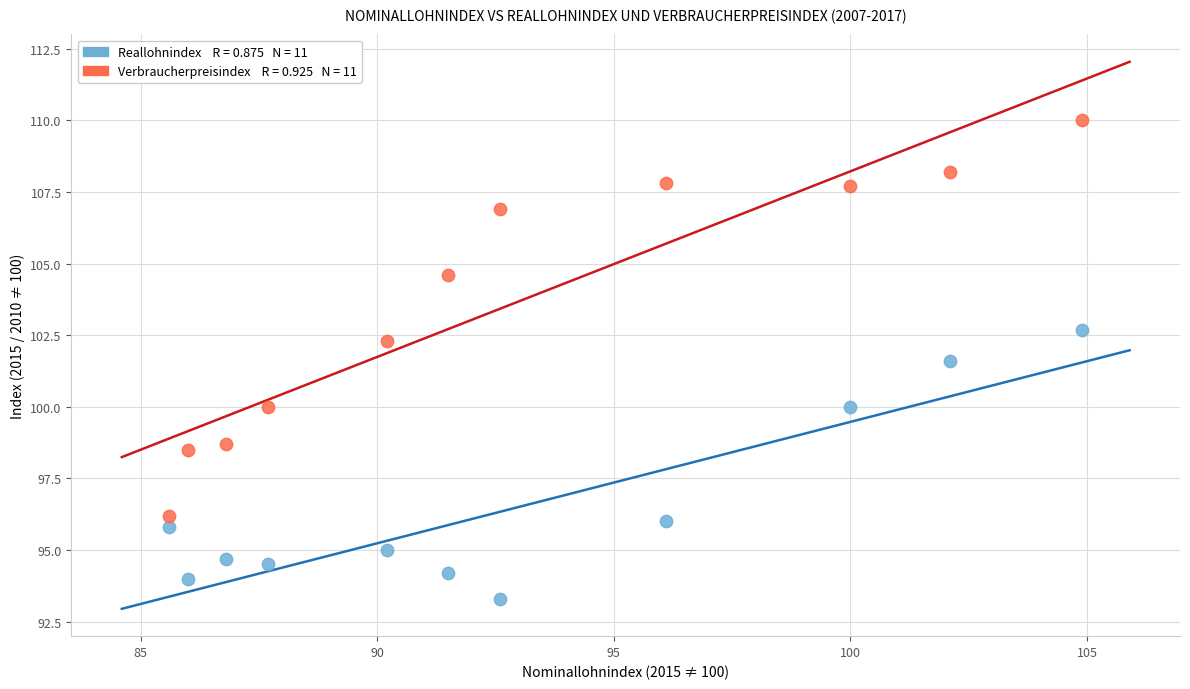

Across all data points, what is the range of X values (max minus min)?

19.3